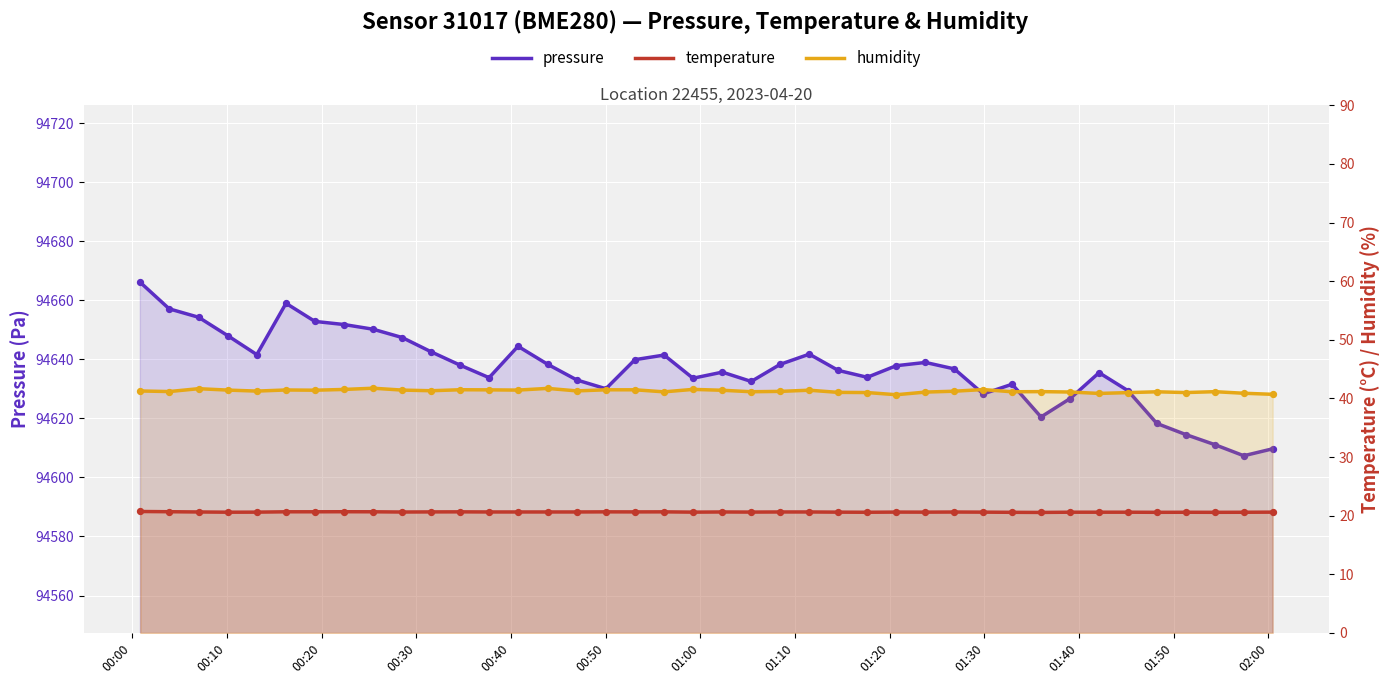

Which series contains the highest Y value?

pressure